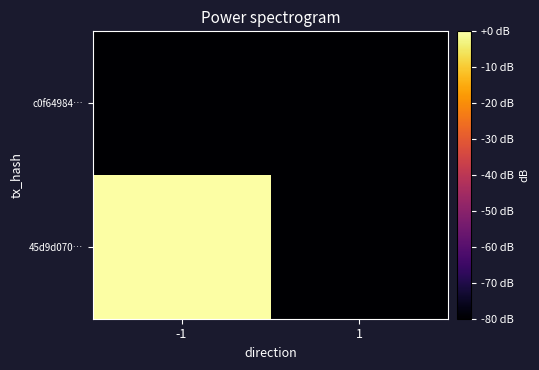

Between -1 and 1, which series saw the biggest shift?

45d9d070…